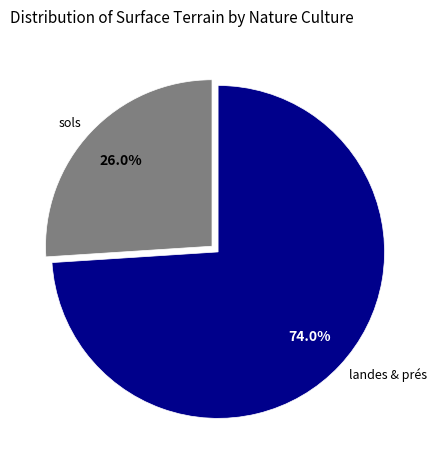

What is the smallest slice in the pie chart?

sols